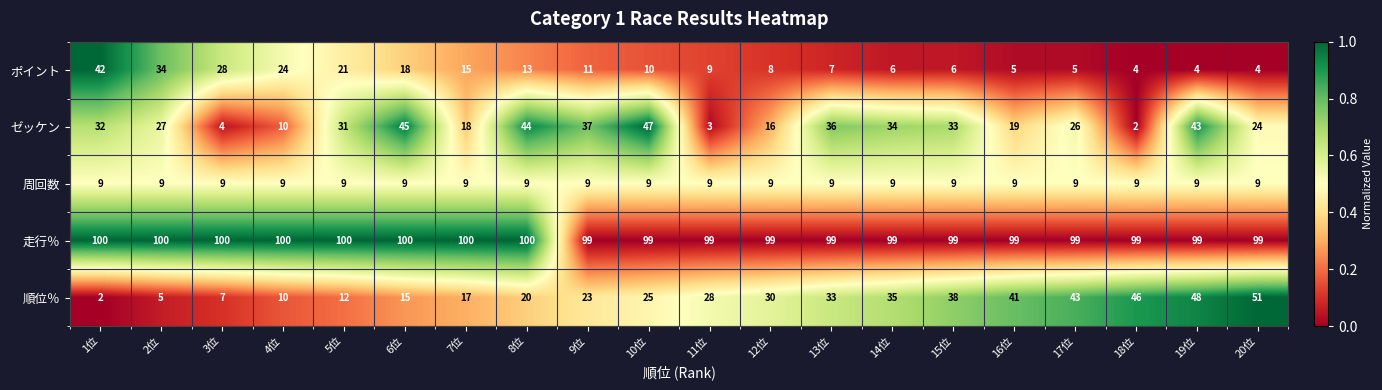

At which label does ポイント first exceed 10?

1位